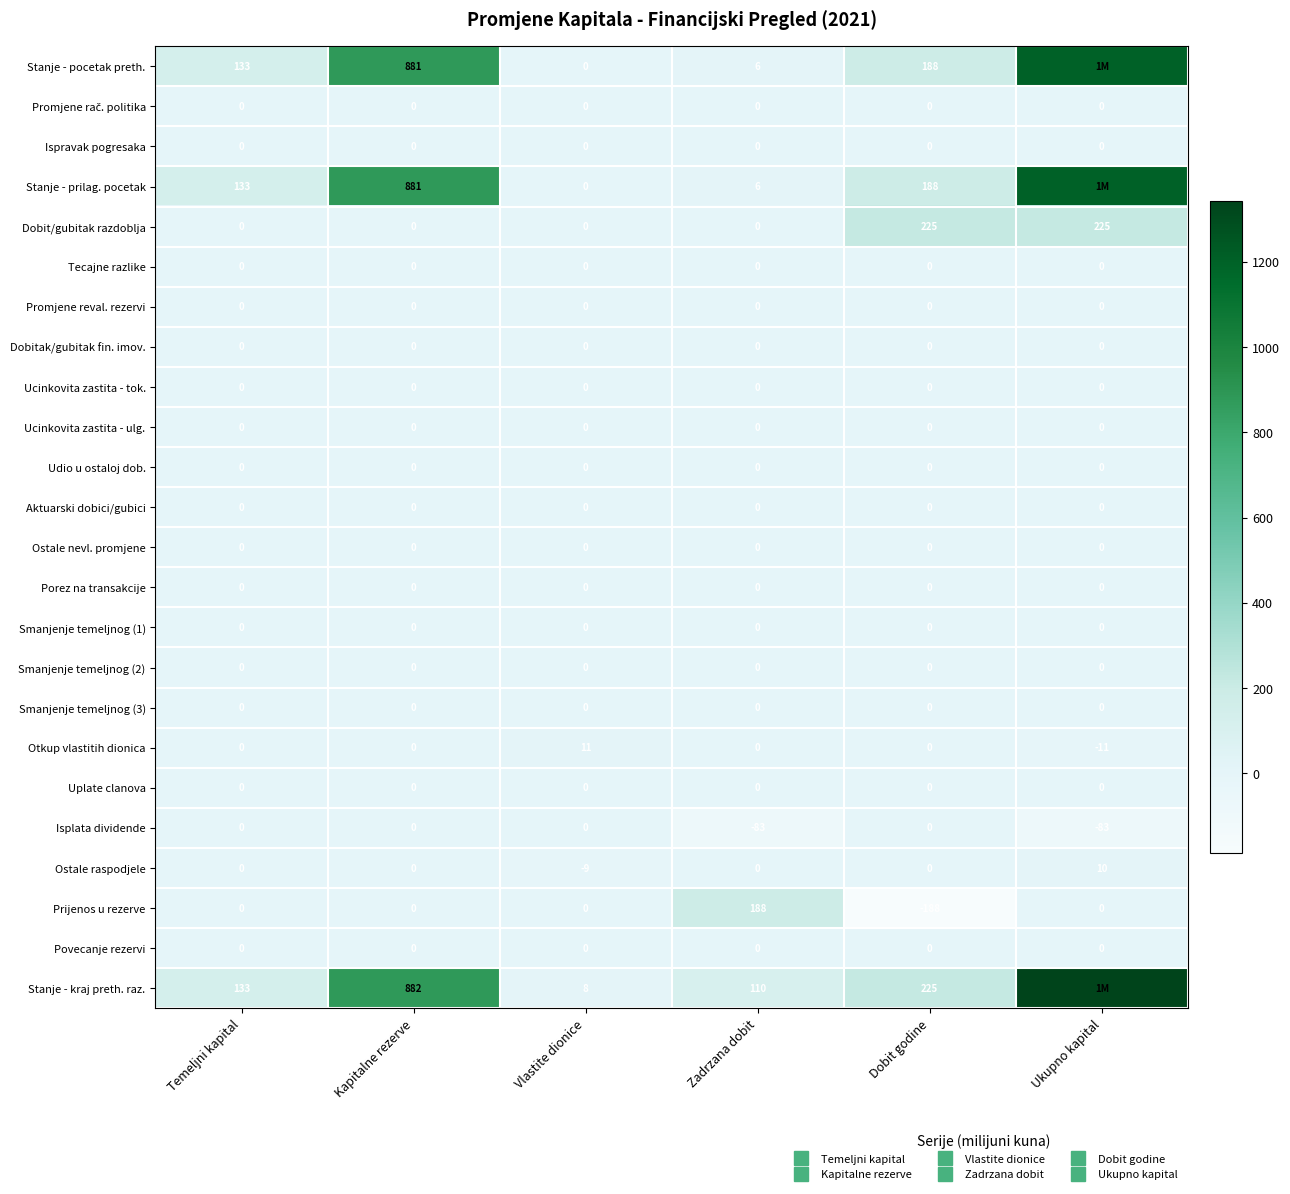

Where is Stanje - prilag. pocetak nearest to the value 600?

Kapitalne rezerve